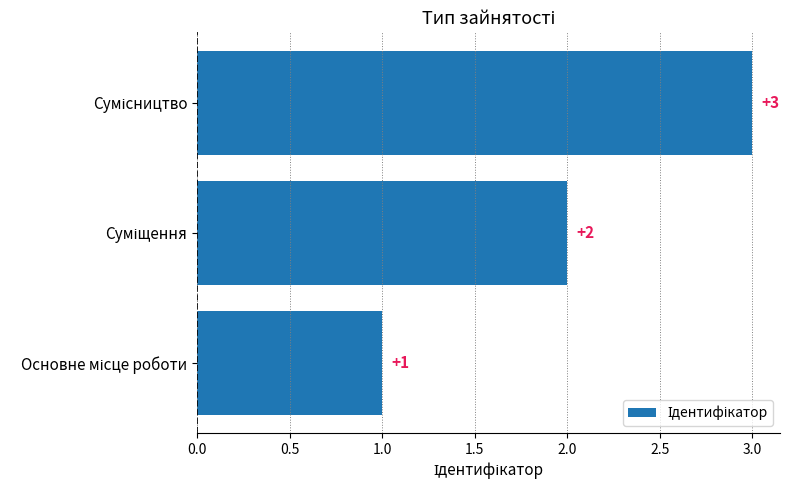

Count the values in the range 1 to 3.

3